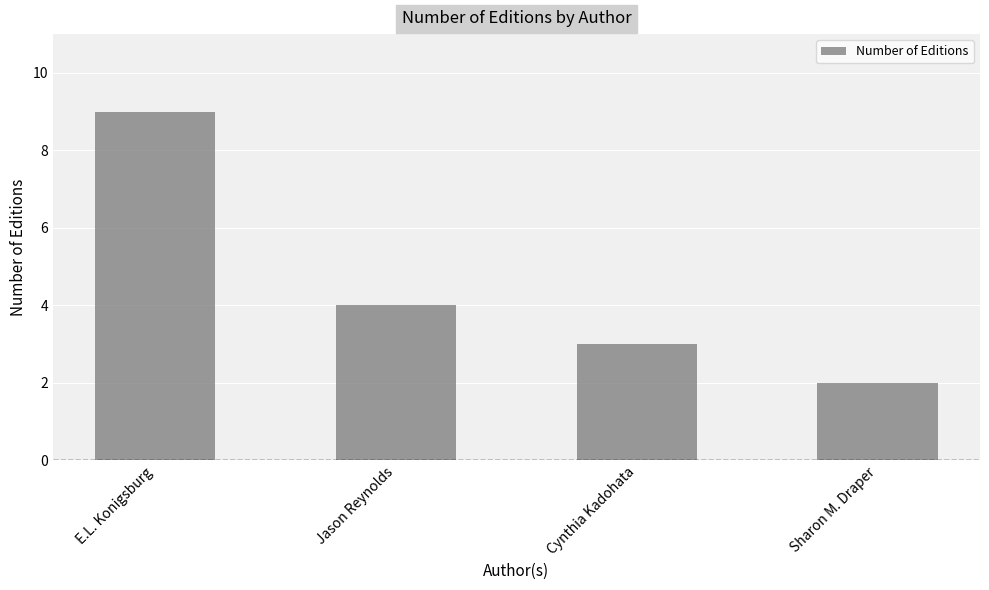

Reading left to right, extract all data points from this chart.

9	4	3	2